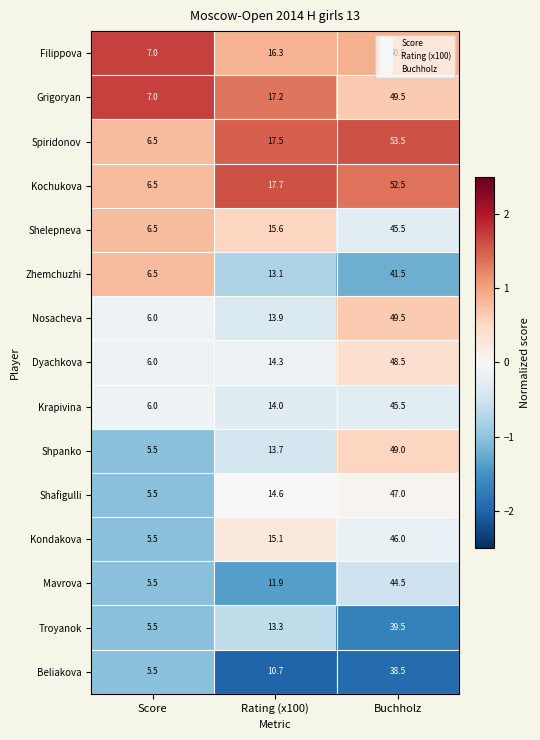

Which series has the largest total across all categories?

Spiridonov